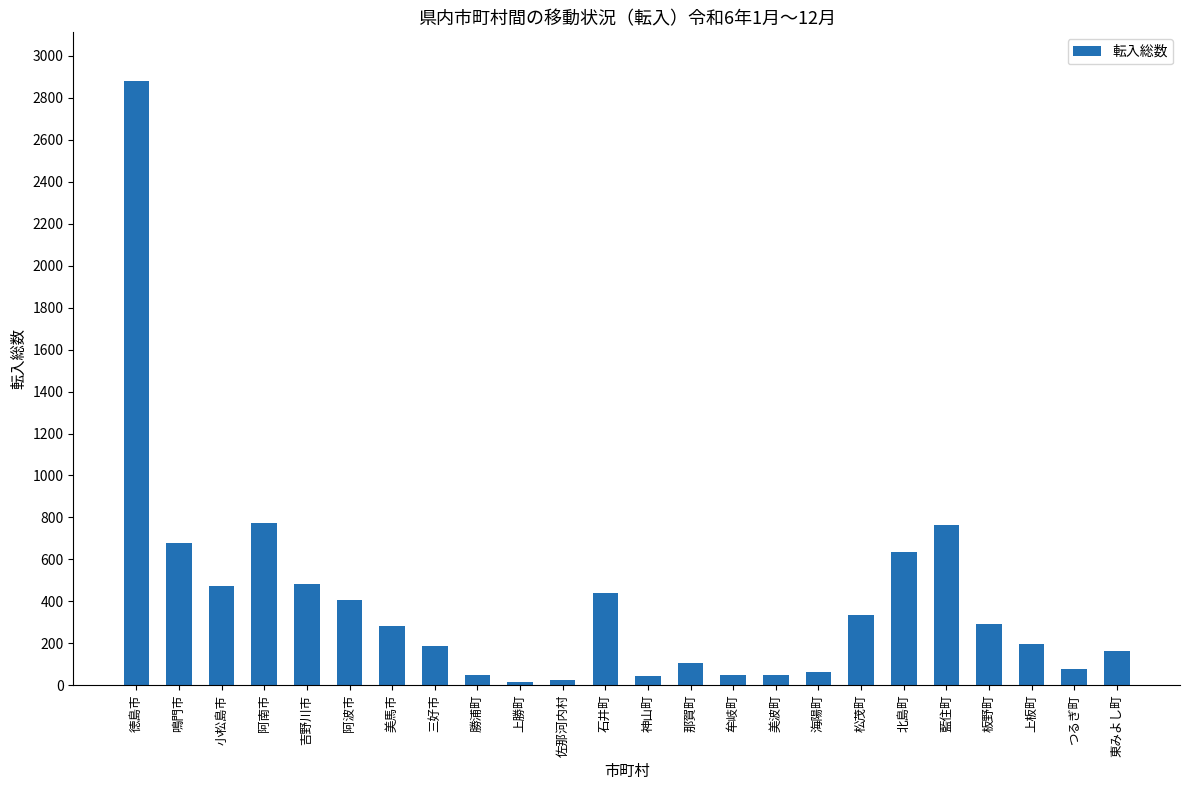

At which category does the chart reach its peak across all series?

徳島市